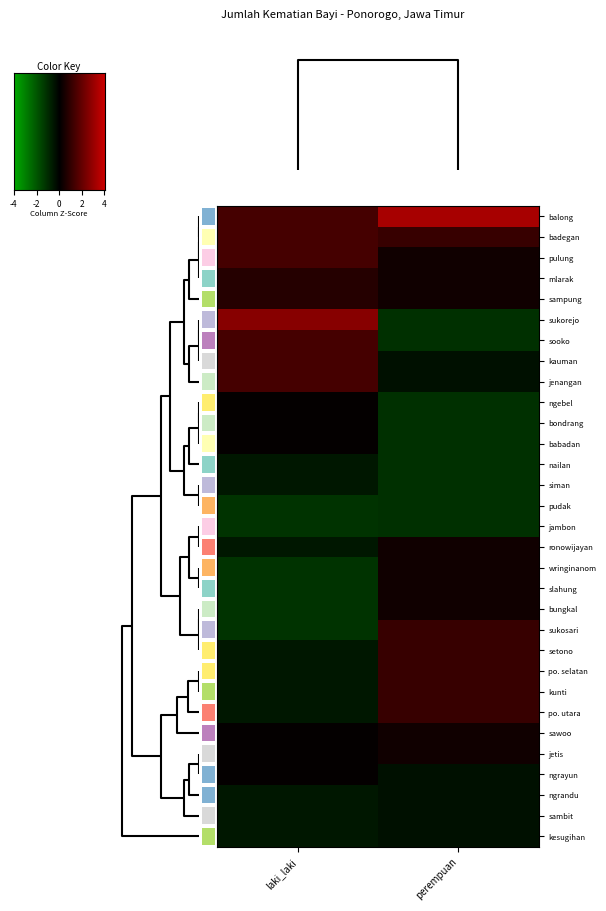

Rank the series by their maximum value, from lowest to highest.

pudak, jambon, nailan, sambit, kesugihan, siman, ngrandu, ngrayun, slahung, bungkal, wringinanom, sawoo, bondrang, ronowijayan, jetis, babadan, ngebel, mlarak, sampung, kunti, po. utara, po. selatan, sukosari, setono, sooko, pulung, kauman, badegan, jenangan, balong, sukorejo